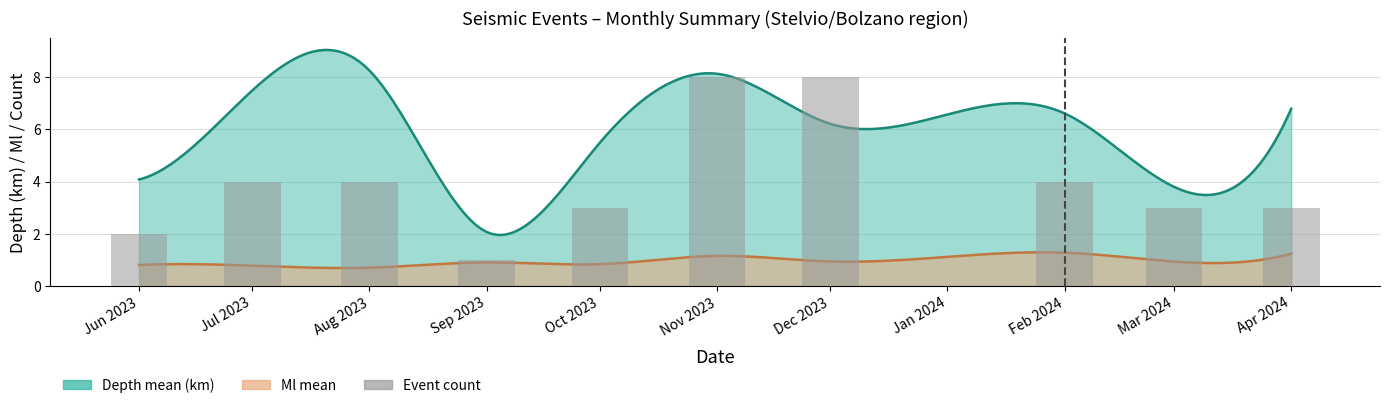

What is the value of the 7th bar from the left?

8